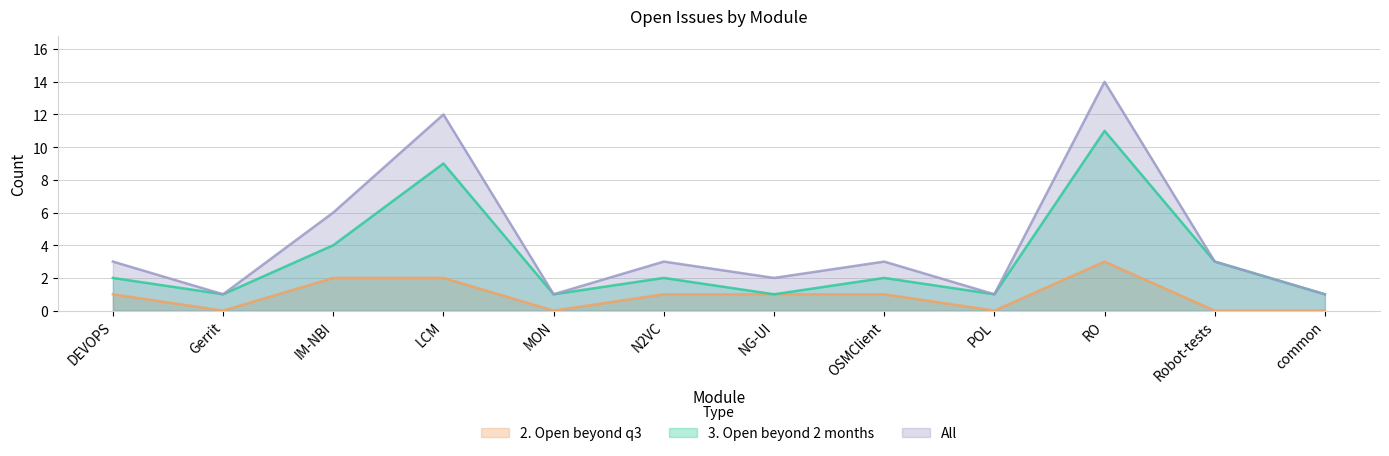

How many lines are shown in the chart?

3